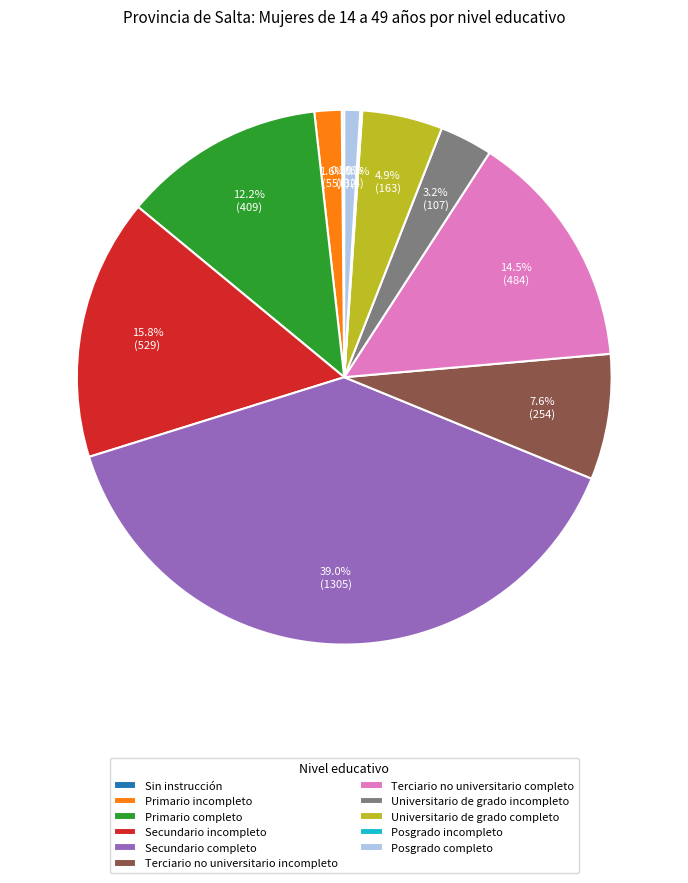

To the nearest percent, what percentage of the pie is Universitario de grado incompleto?

3%